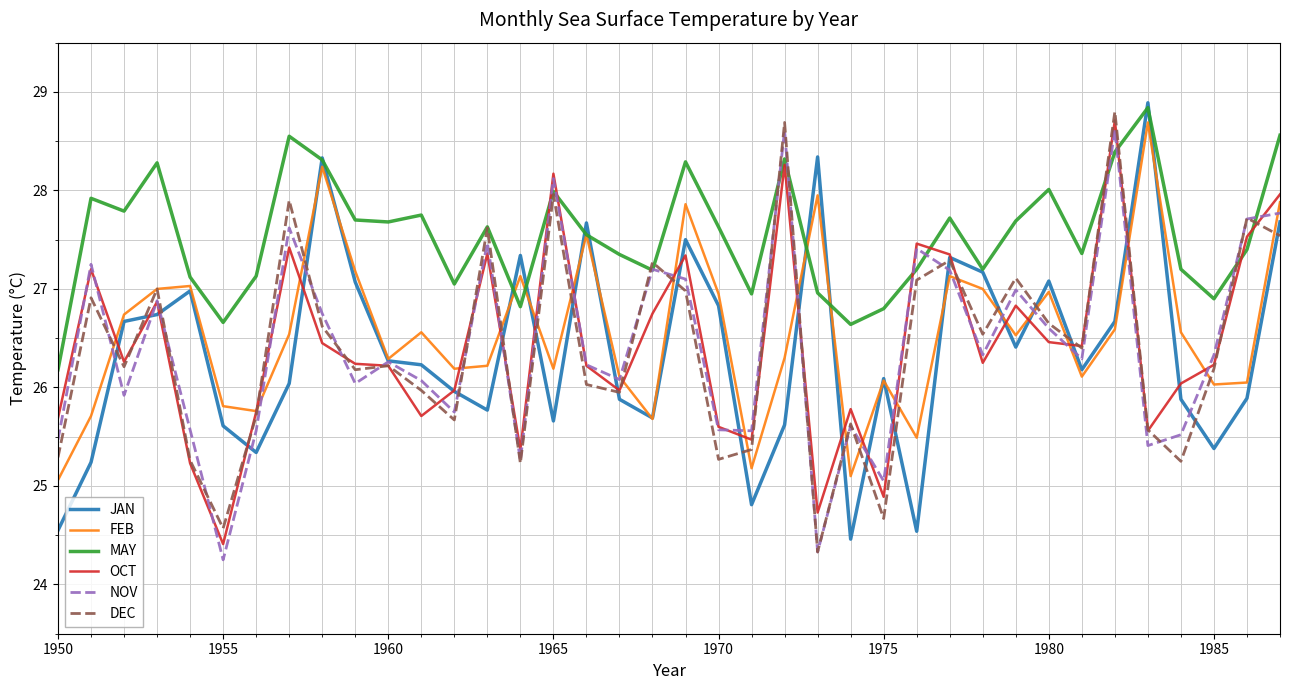

What is the greatest value displayed?

28.9